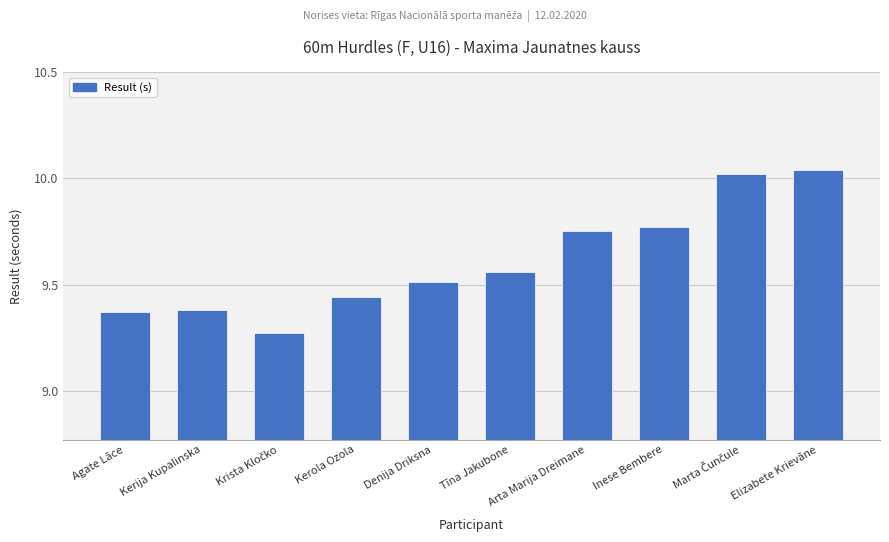

What position from the right is Kerola Ozola?

7